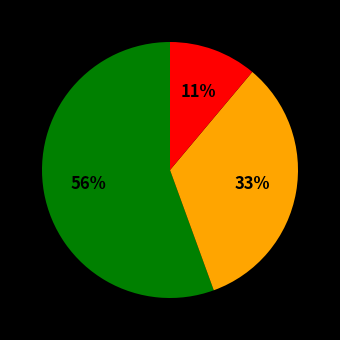

To the nearest percent, what is the average slice percentage?

33%